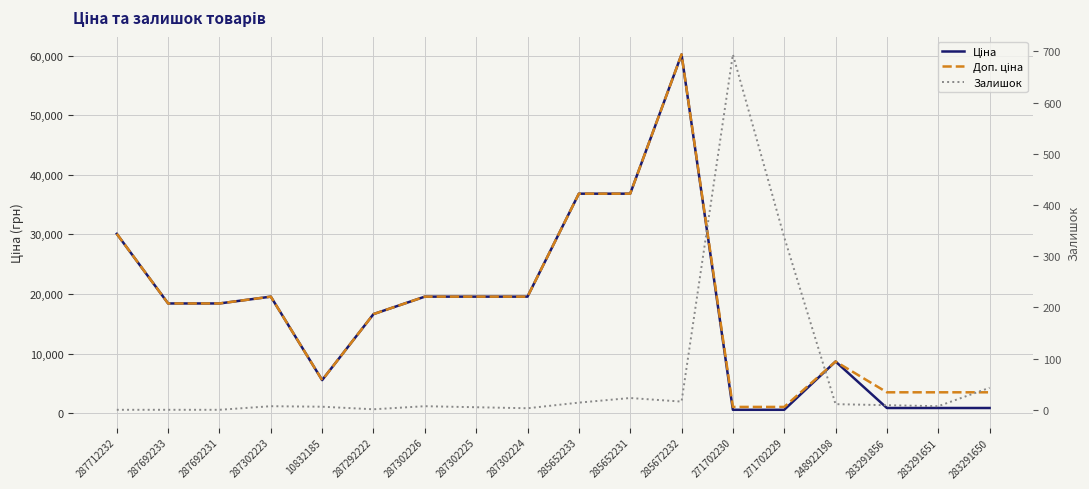

How many lines are shown in the chart?

3